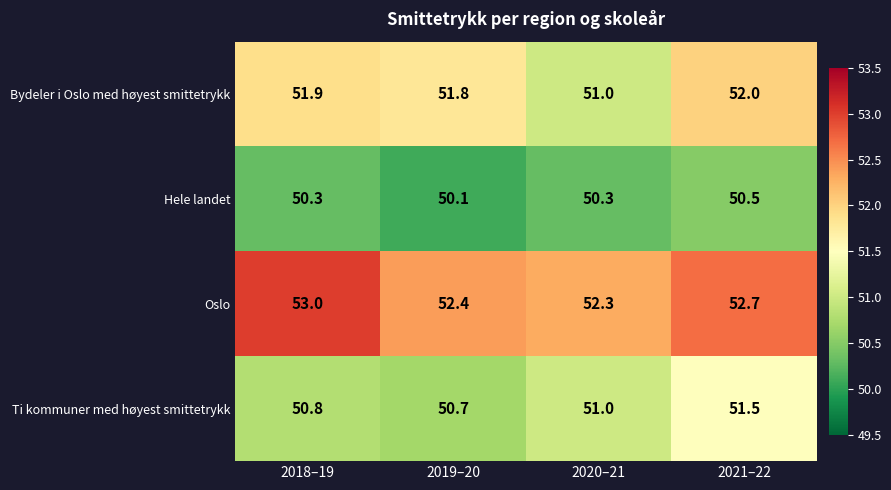

List the series in order of their overall mean, lowest first.

Hele landet, Ti kommuner med høyest smittetrykk, Bydeler i Oslo med høyest smittetrykk, Oslo